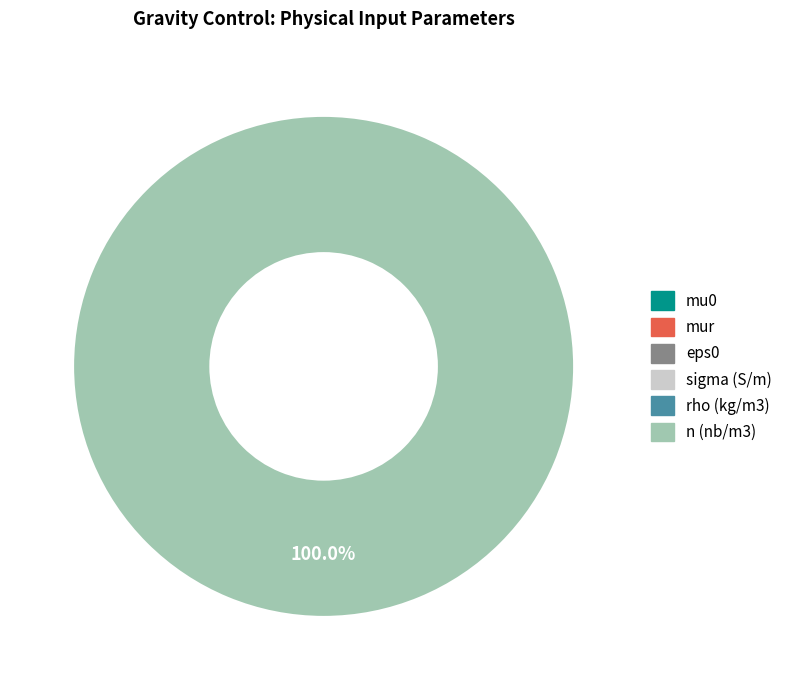

Which slice represents more than half of the pie?

n (nb/m3)